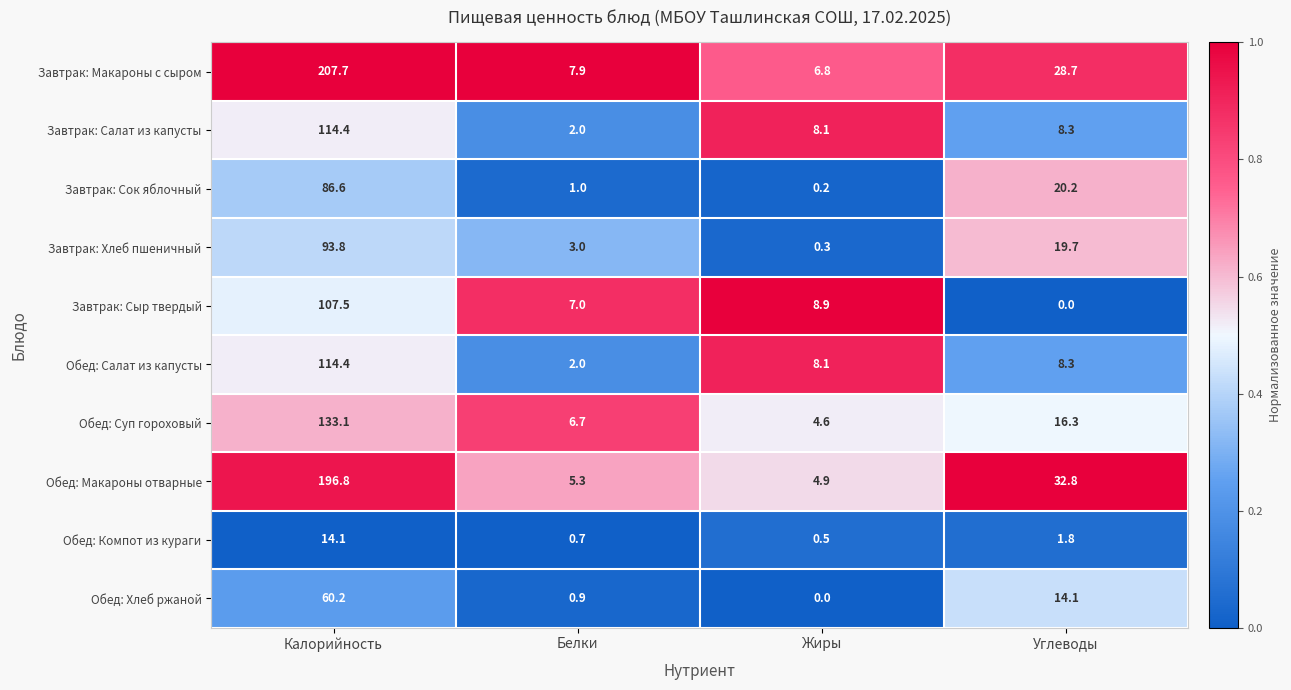

What is the maximum value for Завтрак: Сыр твердый?

107.5